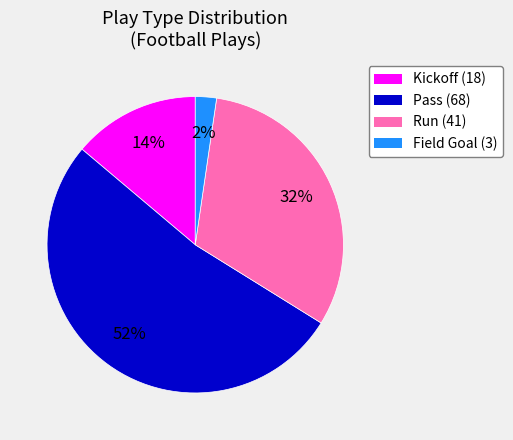

Combined, do Kickoff and Run account for over 50%?

No